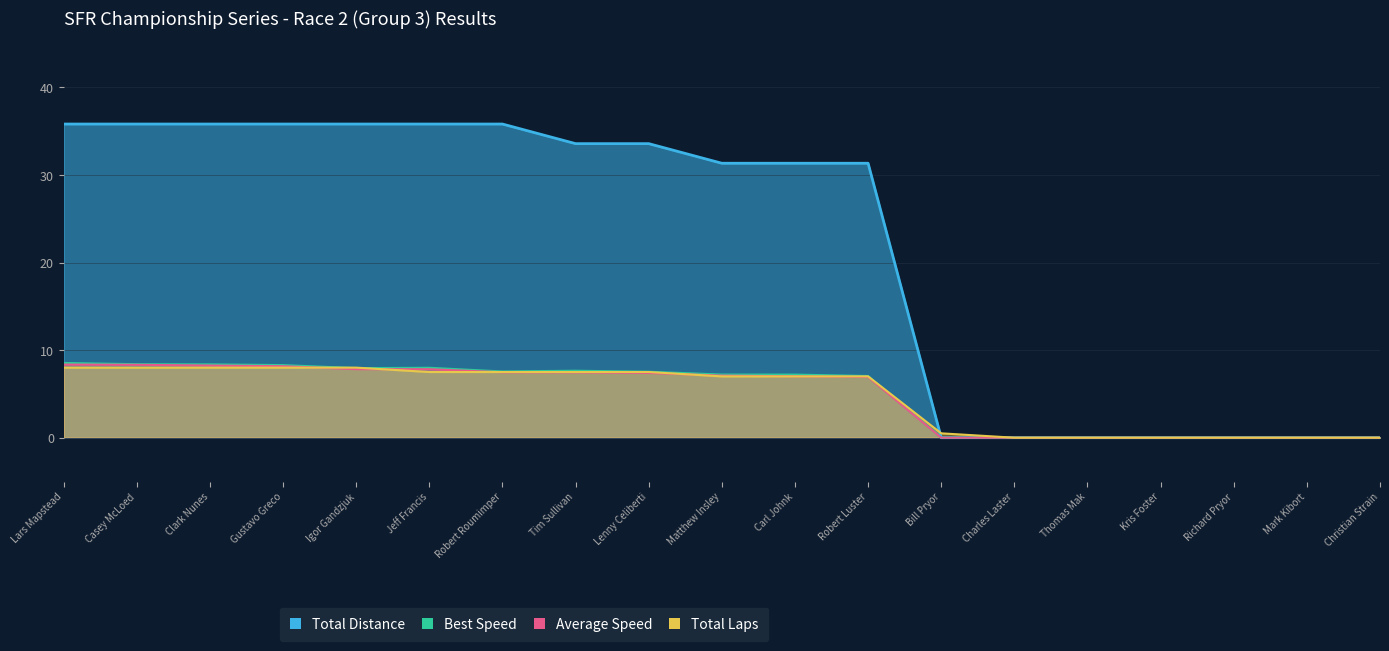

How many intersections are there between Total Distance and Total Time?

1